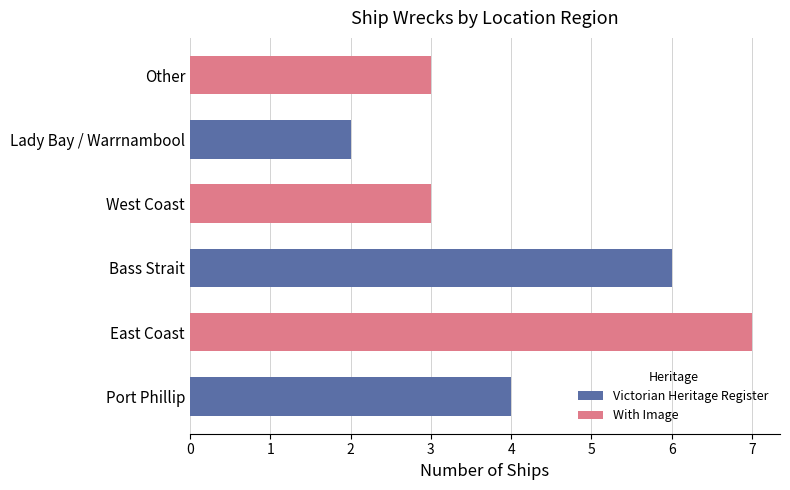

What is the difference between the maximum and minimum values?

5